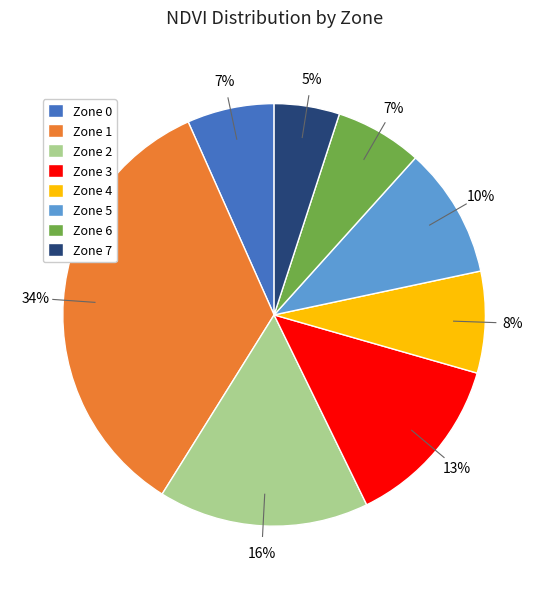

To the nearest percent, what percentage of the pie is Zone 7?

5%